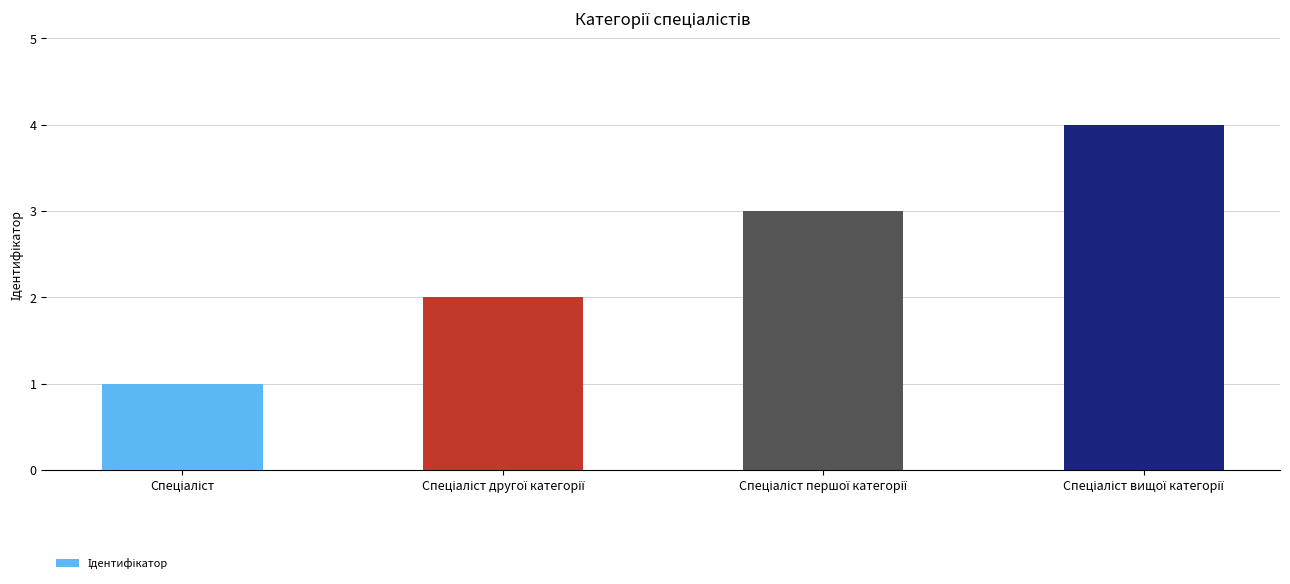

What is the maximum value shown in the chart?

4